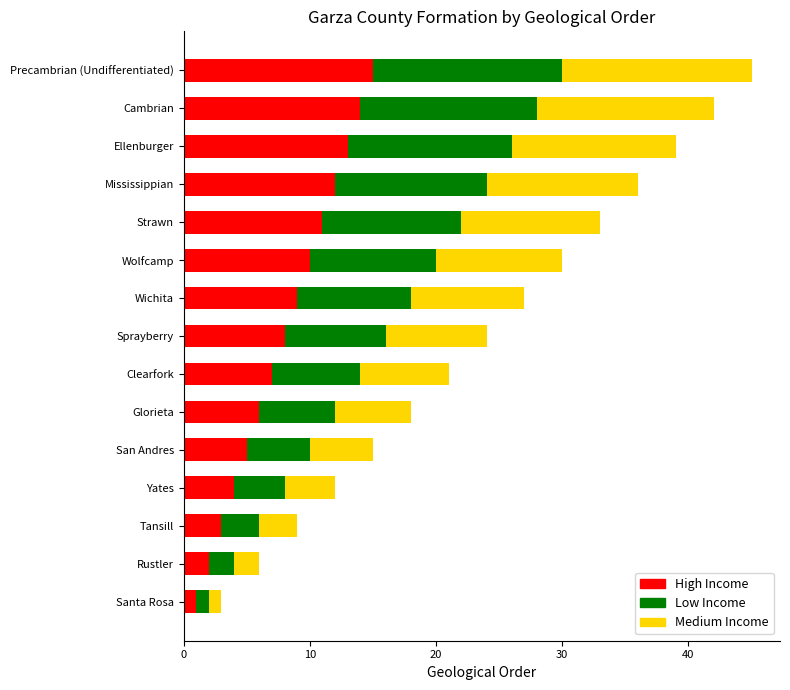

What is the maximum value for High Income?

15